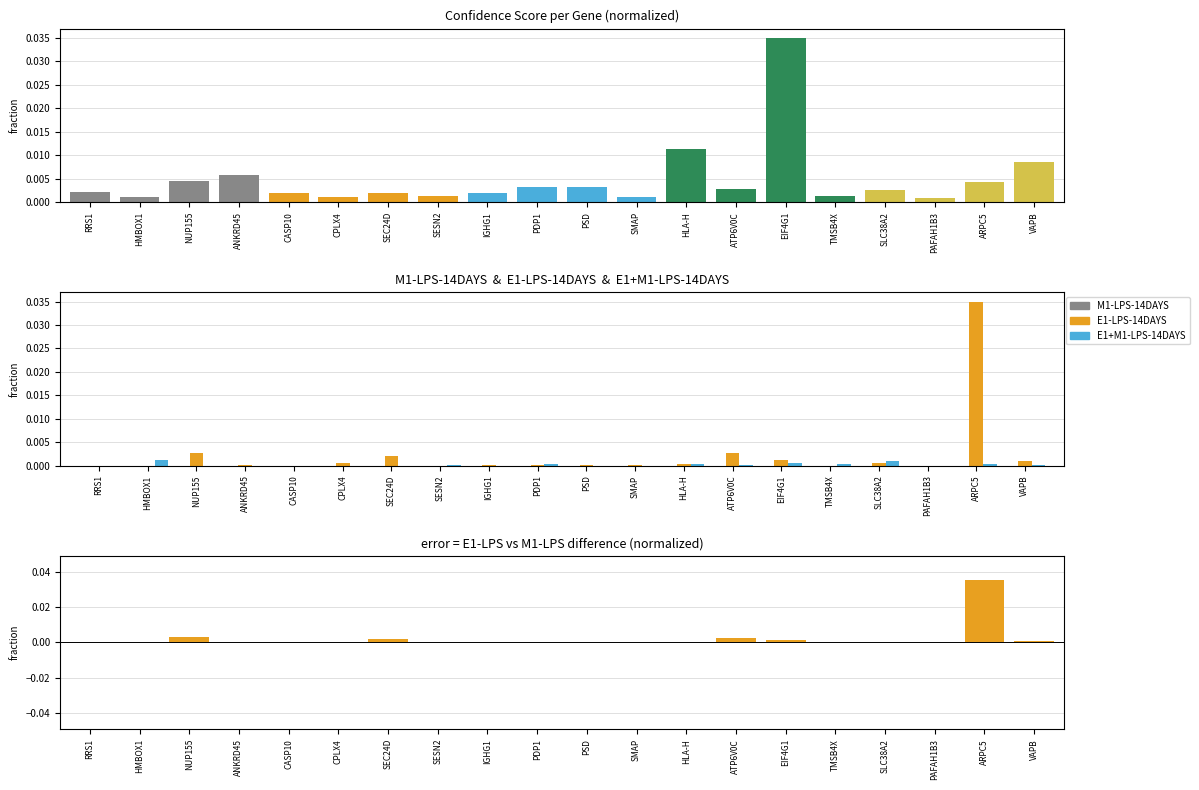

What is the label of the 20th bar from the right?

RRS1